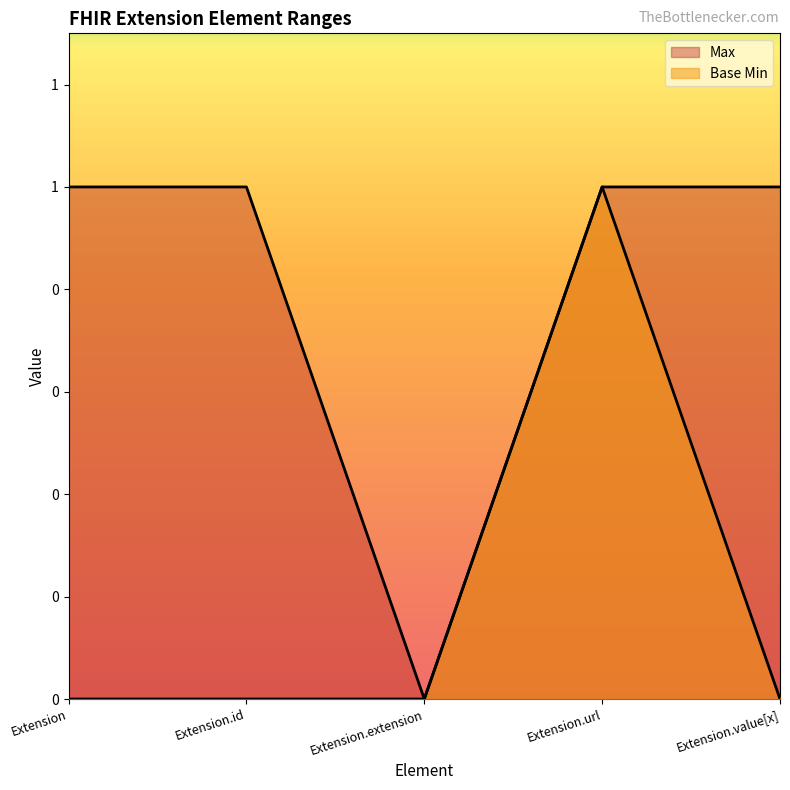

How many data points in Max are less than 1?

1